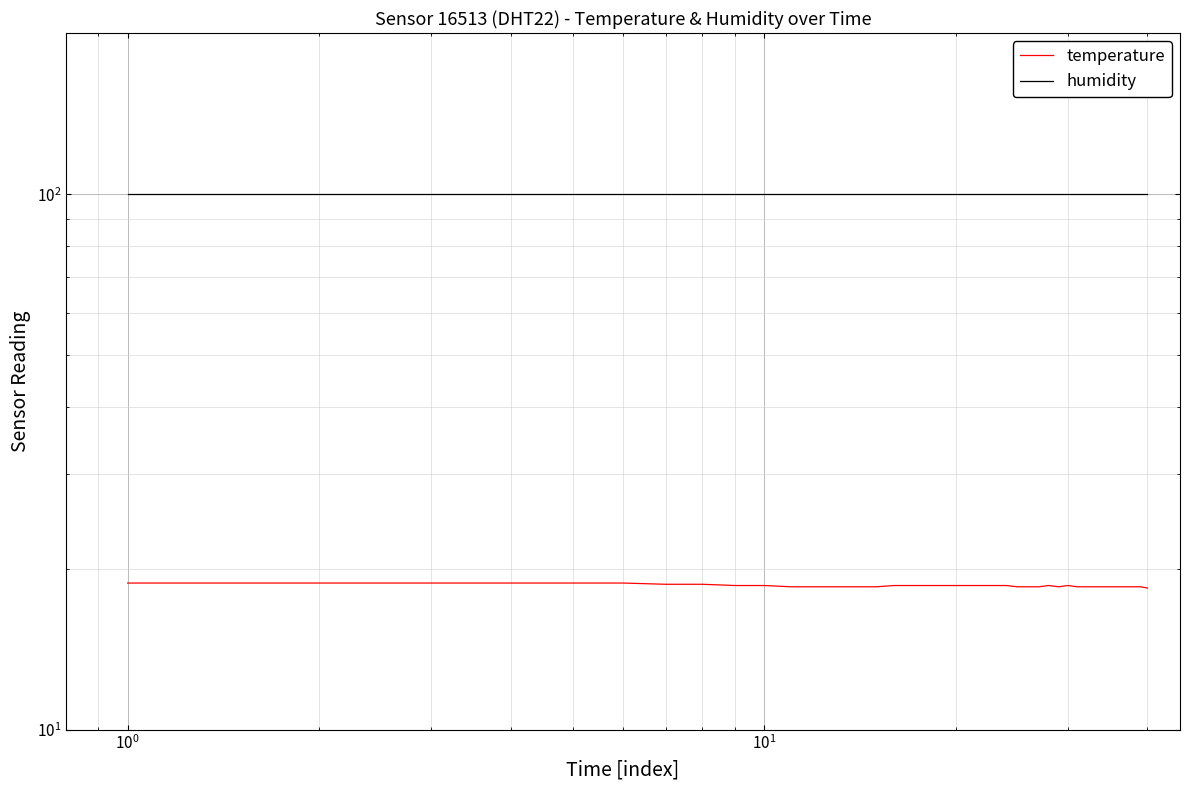

List the series in order of their peak value, highest first.

humidity, temperature